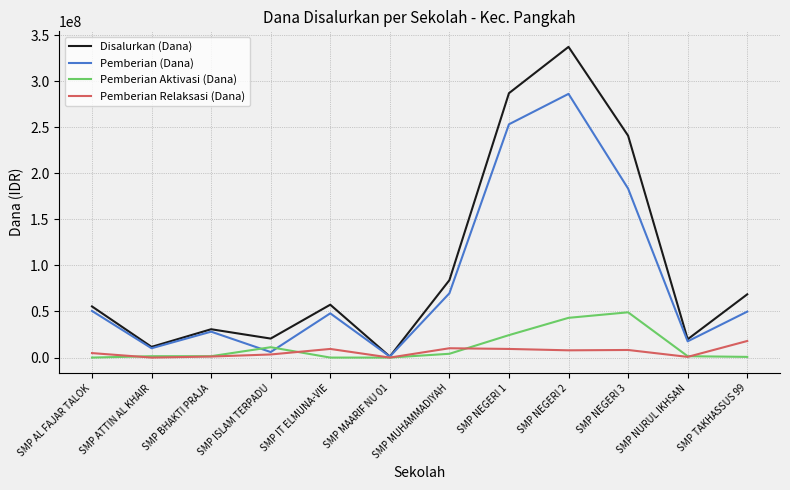

The Pemberian (Dana) series shows 65873036 at SMP TAKHASSUS 99. True or false?

False